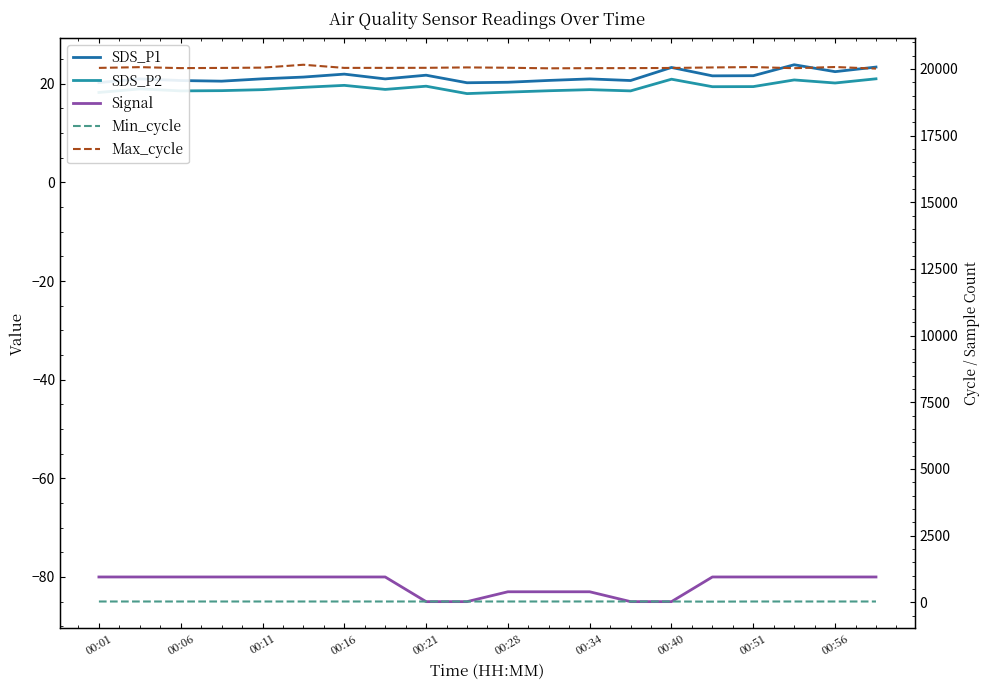

Between 17 and 13, which is larger?

17